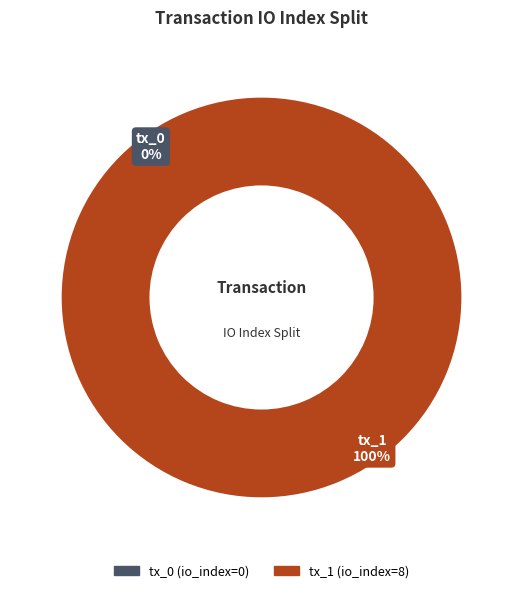

How many slices are in this pie chart?

2